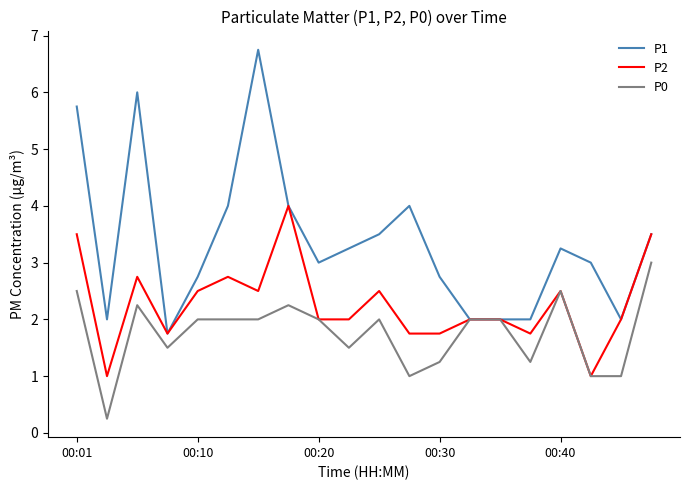

List the series in order of their peak value, lowest first.

P0, P2, P1